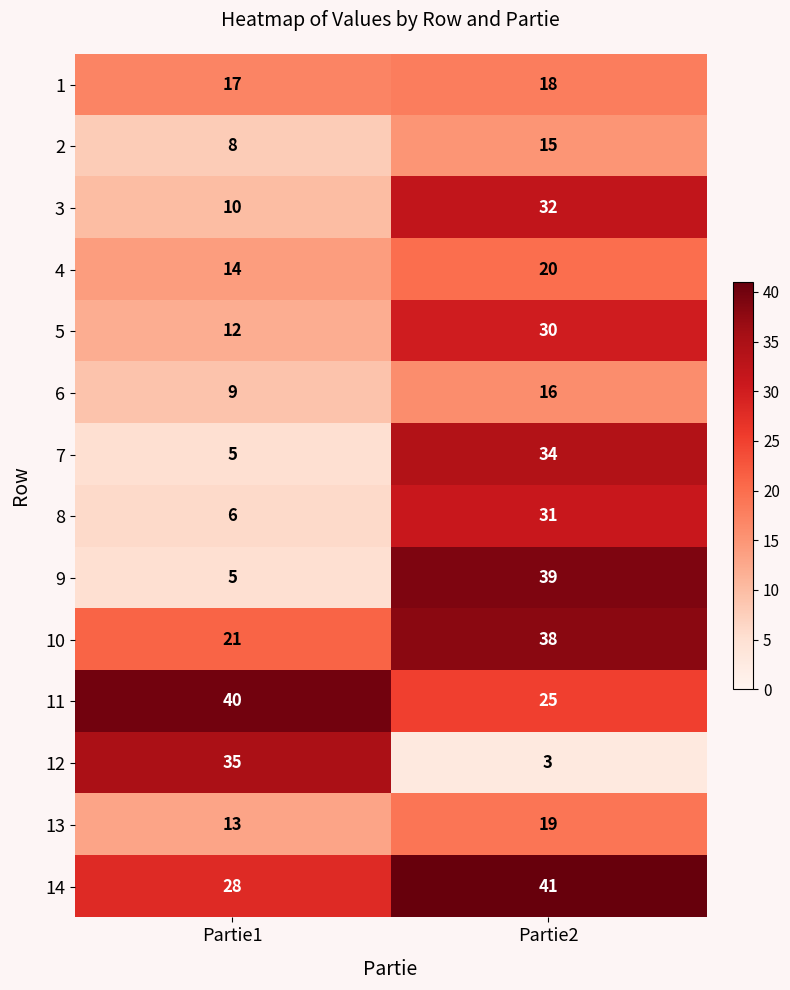

True or false: 3 has a value of 52 at Partie2.

False